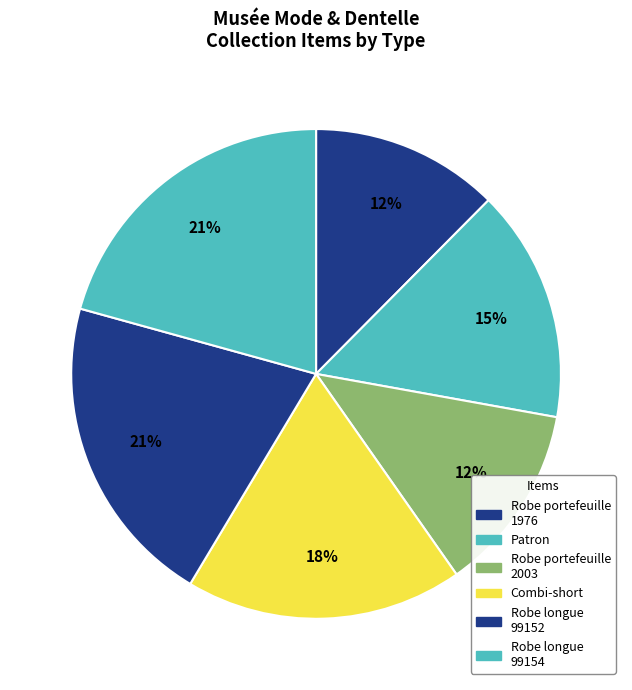

How many segments does this pie chart have?

6